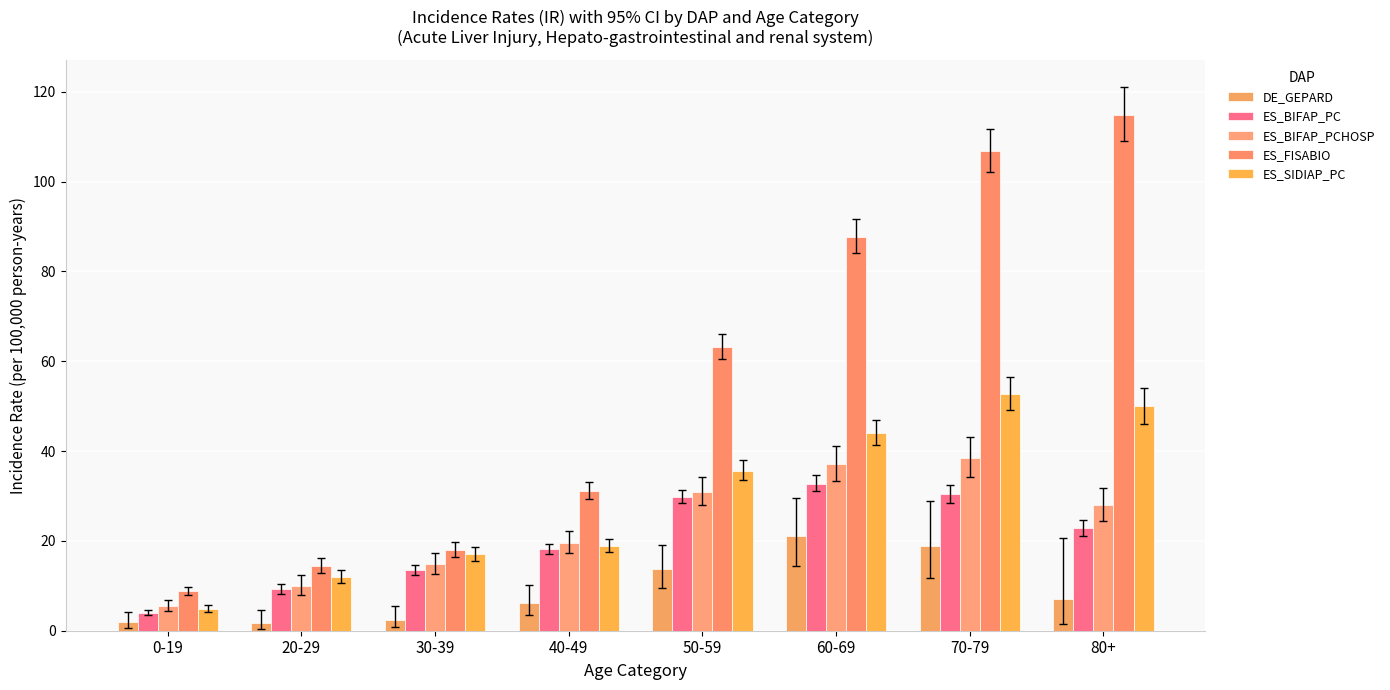

Which series has the largest range (max minus min)?

ES_FISABIO